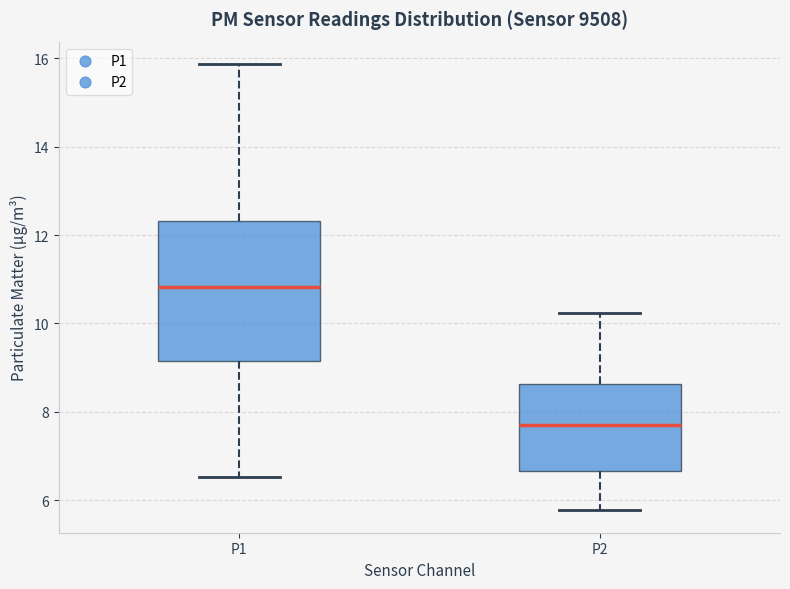

Reading left to right, read every box against the y-axis: the position of its median line, the range the box covers, and the ends of its whiskers. The values are not printed on the chart, so give them approximately, as read against the axis.

P1: median 10.8, box 9.2 to 12.4, whiskers 6.6 to 15.8
P2: median 7.8, box 6.6 to 8.6, whiskers 5.8 to 10.2